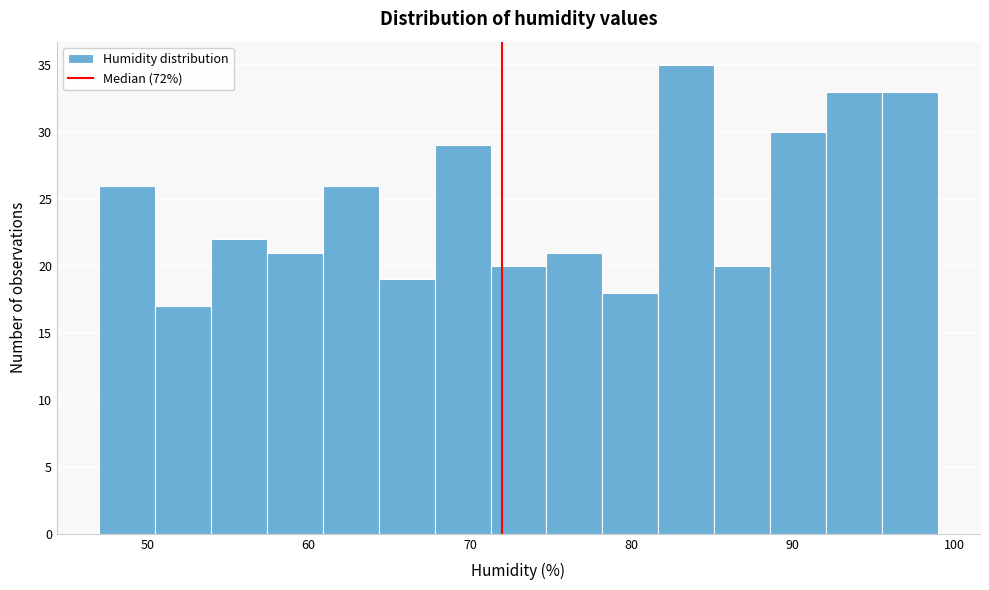

Read against the x-axis, roughly where is the centre of the tallest bar?

83